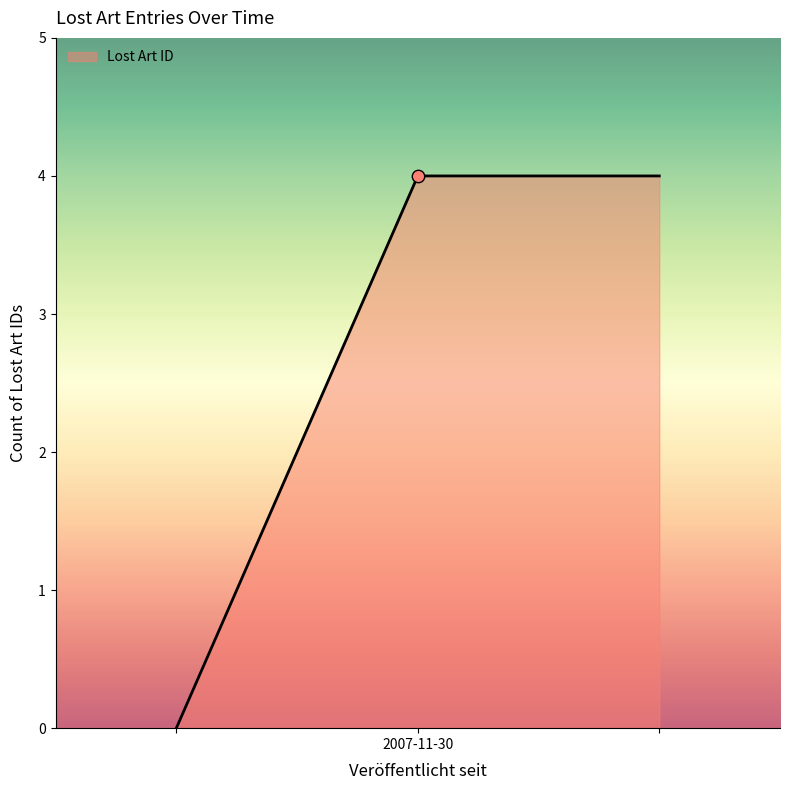

What is the difference between the maximum and minimum values?

4